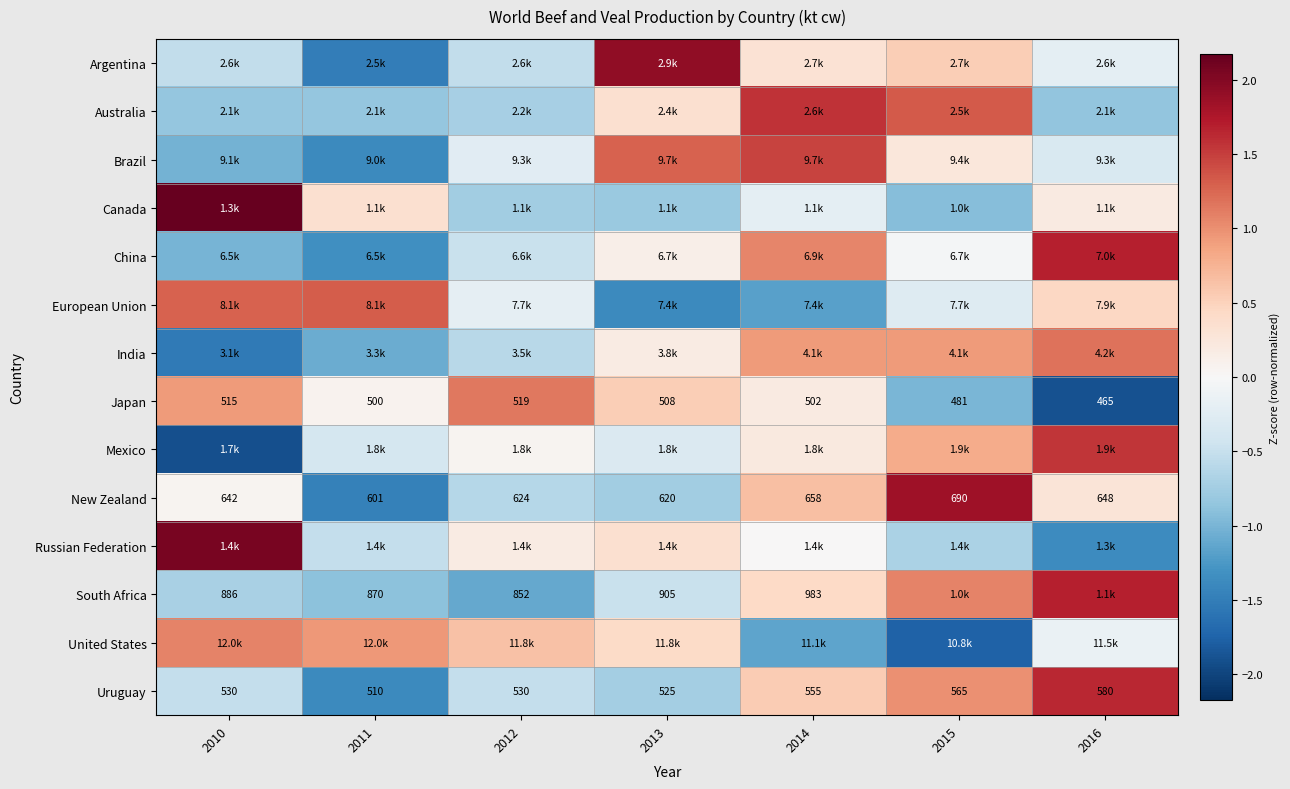

How many data points in Uruguay are less than 530?

2